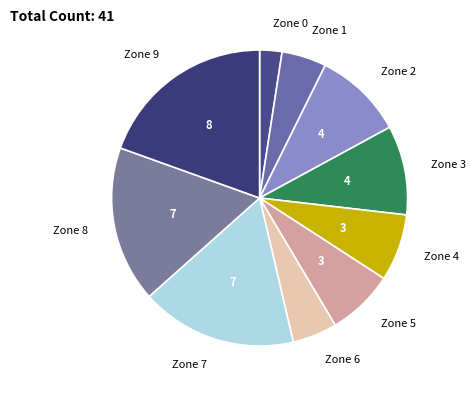

True or false: Zone 6 accounts for 5% of the total.

True